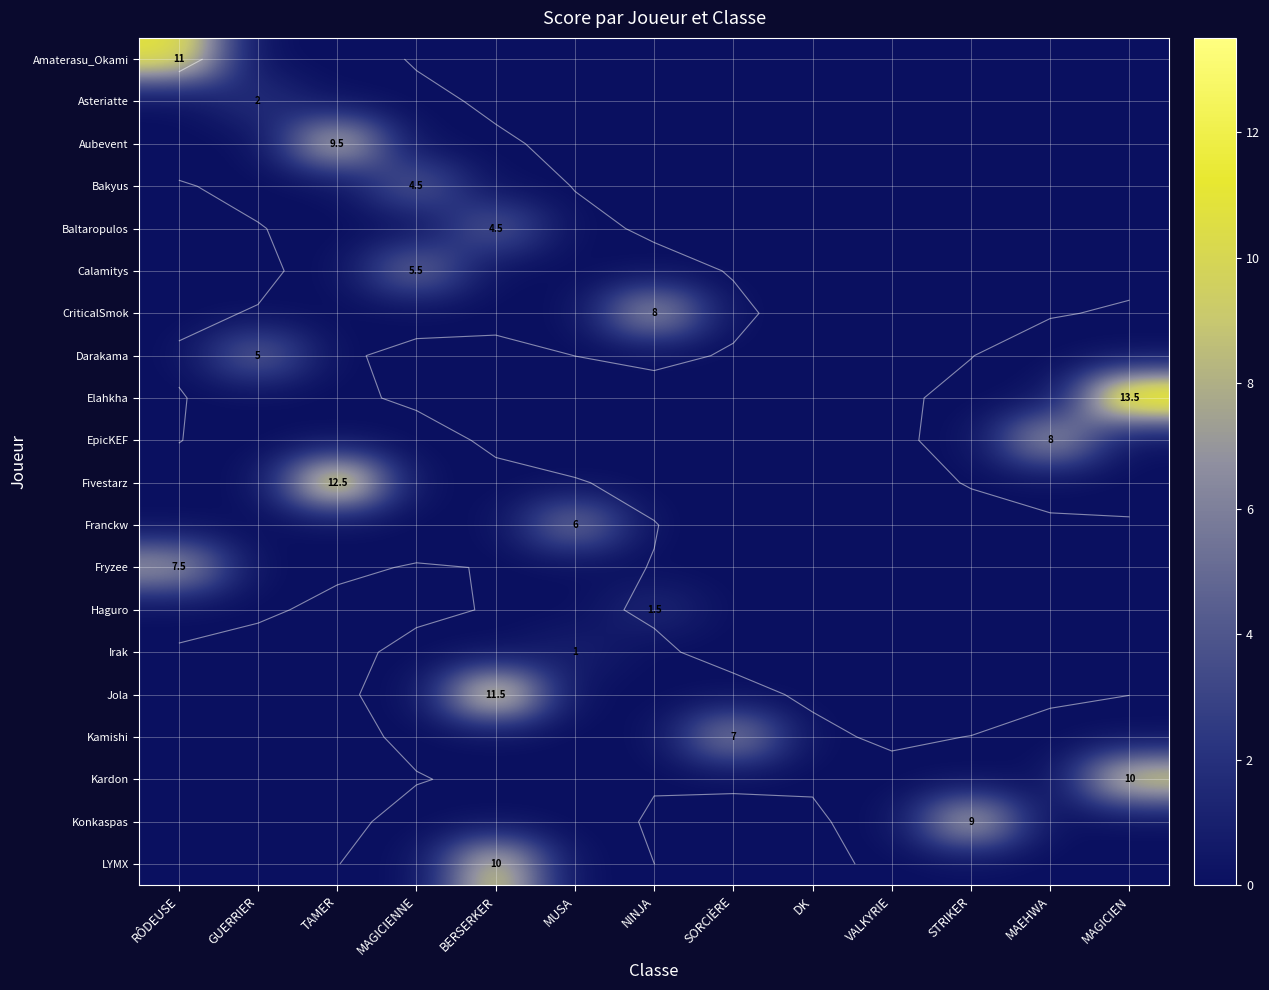

What is the sum of all Amaterasu_Okami values?

11.0